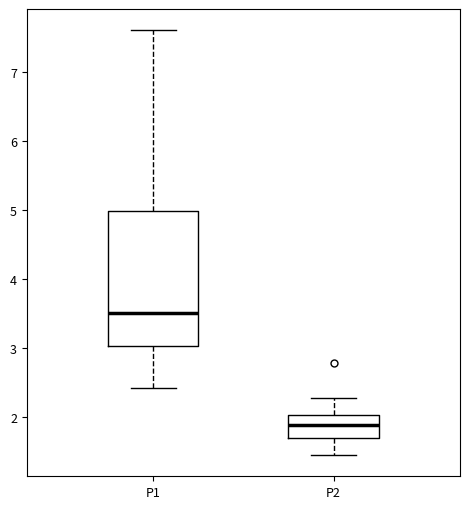

Which box's median line is the highest?

P1